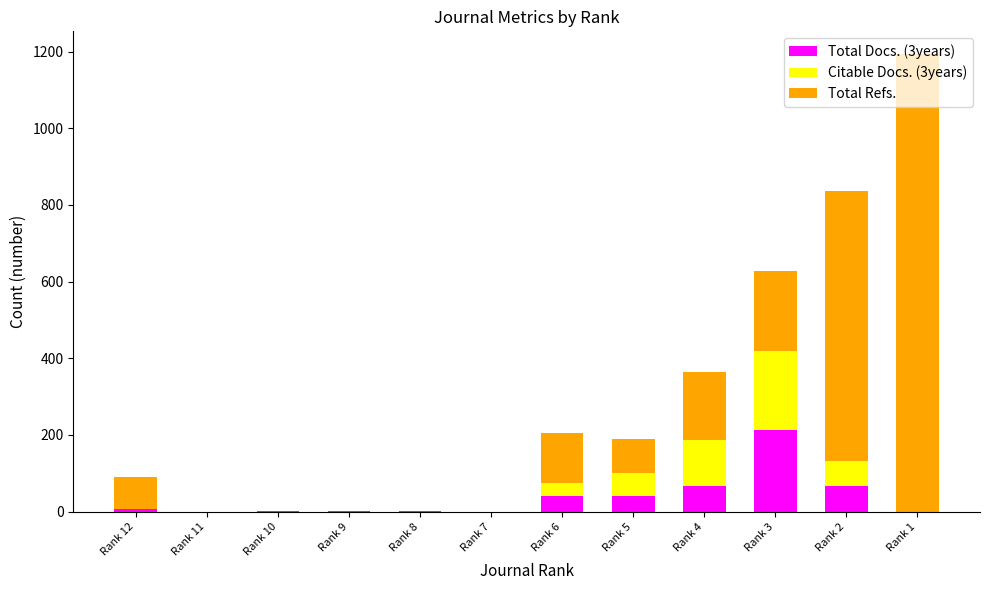

Are the bars grouped side by side (vs. stacked)?

No